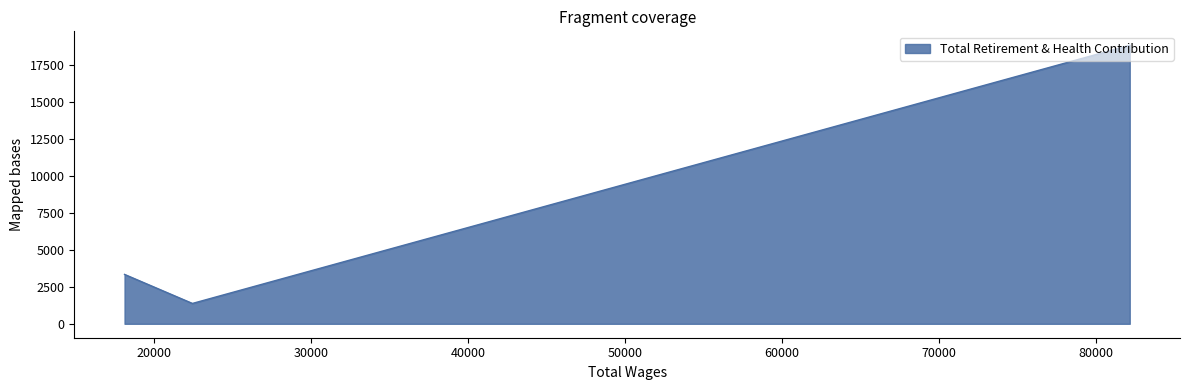

What is the difference between the maximum and second lowest values?

15469